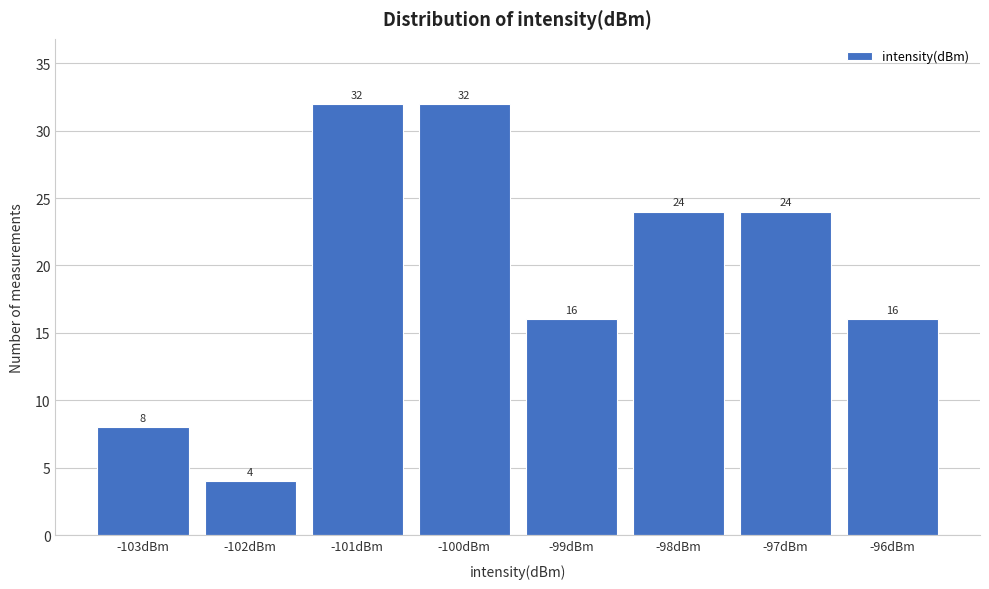

Reading left to right, list all the values displayed in this chart.

-103dBm=8	-102dBm=4	-101dBm=32	-100dBm=32	-99dBm=16	-98dBm=24	-97dBm=24	-96dBm=16